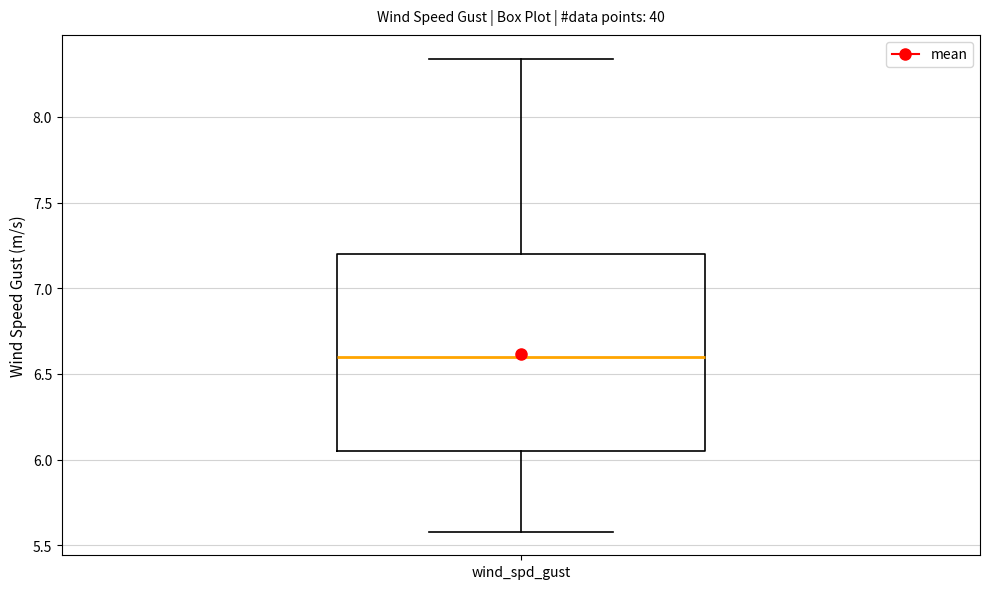

Transcribe this box plot: give where the median line is, the range the box spans, and where the two whiskers end, as read against the y-axis. The values are not printed on the chart, so give them approximately, as read against the axis.

median 6.60, box 6.05 to 7.20, whiskers 5.60 to 8.35